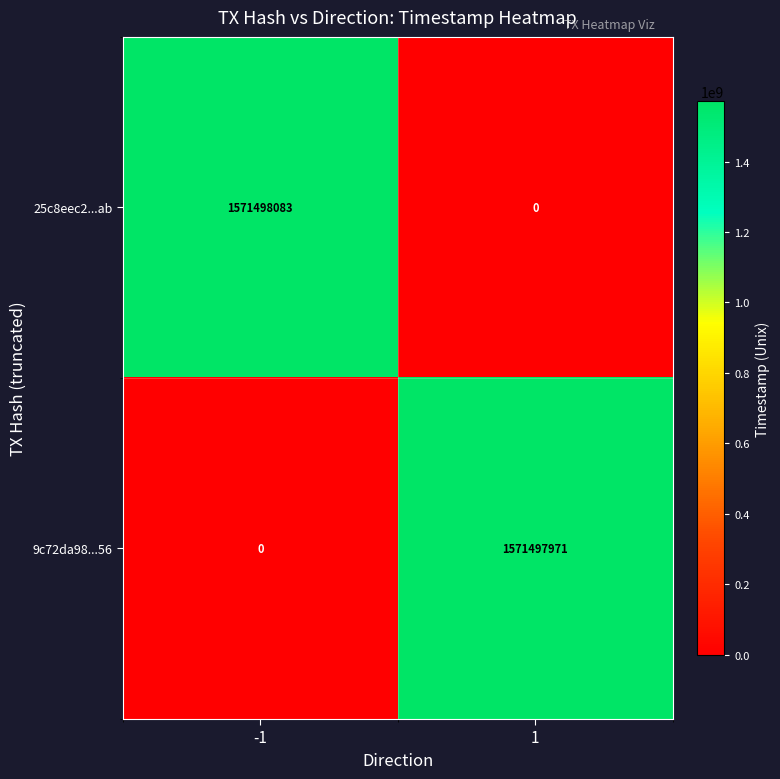

The 25c8eec2...ab series shows 0 at 1. True or false?

True